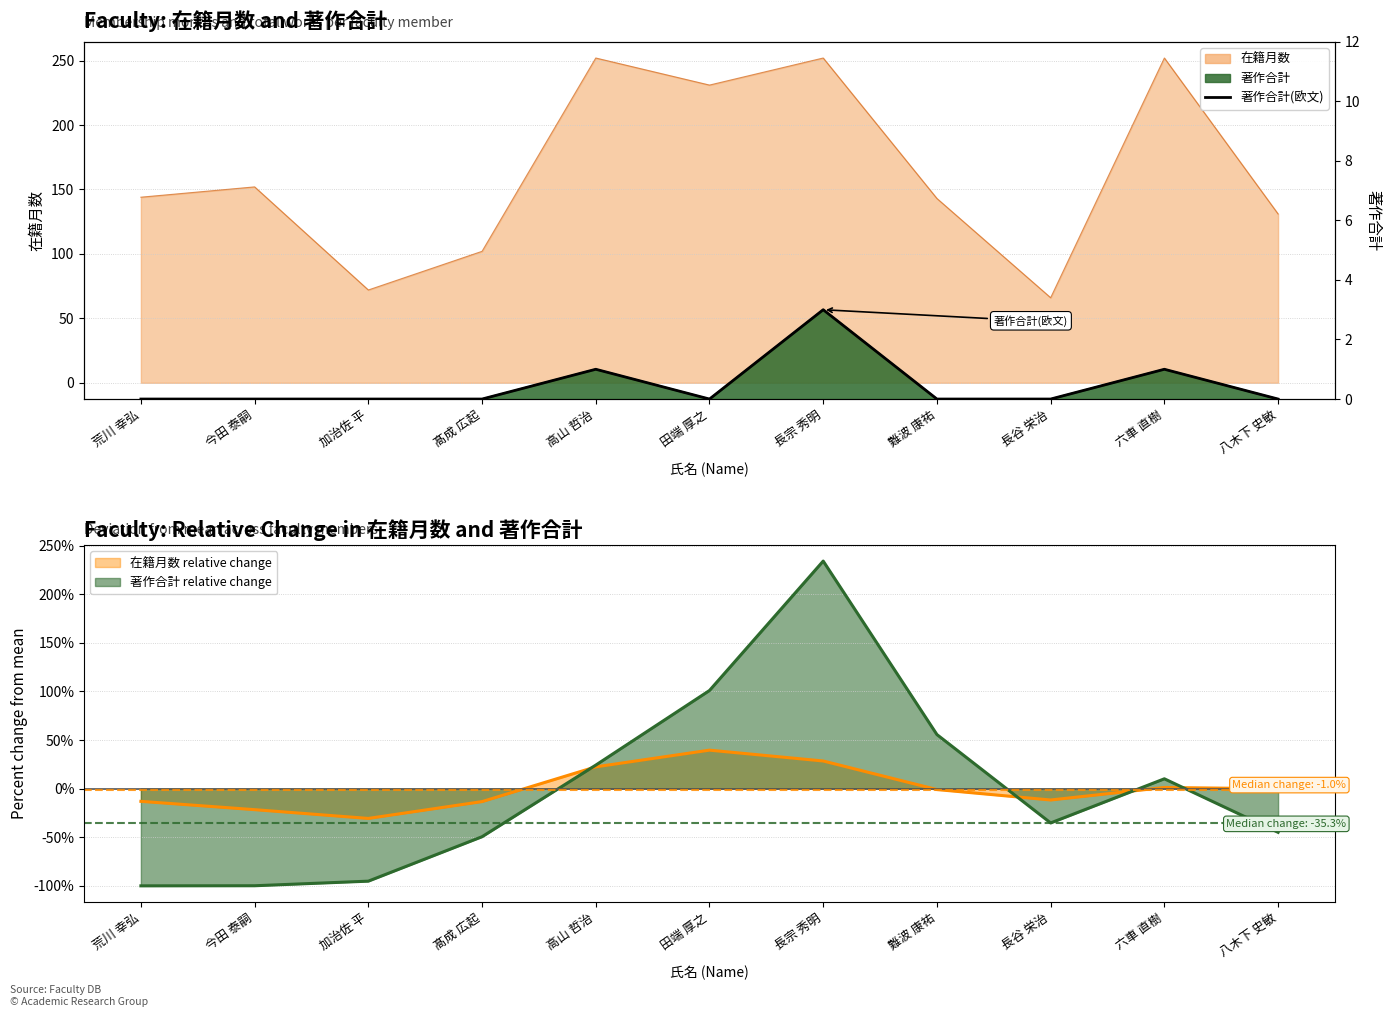

What is the label of the 9th point from the right?

加治佐 平